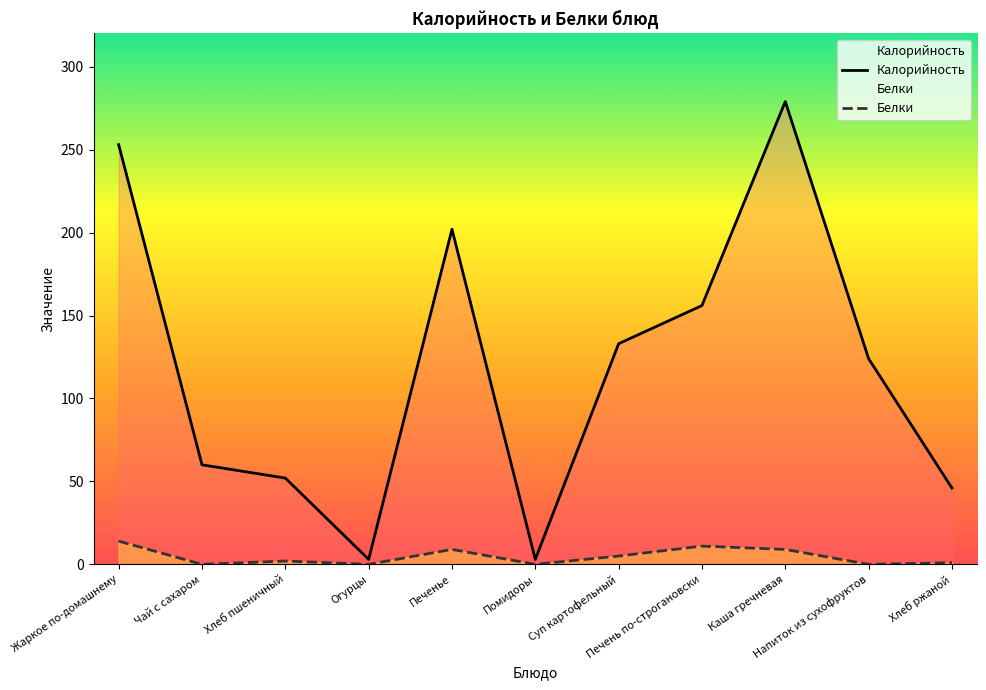

Is the value of Калорийность at Каша гречневая greater than the value of Белки at Печенье?

Yes